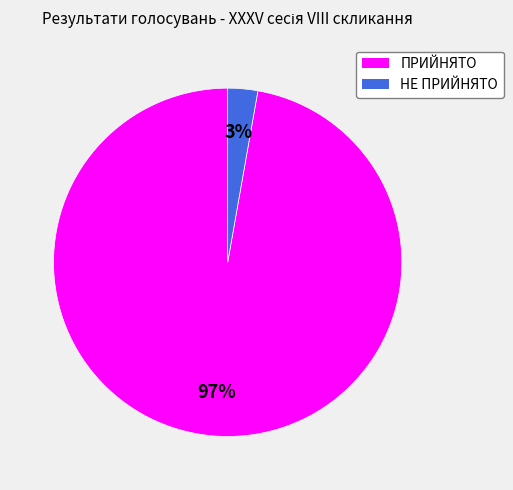

Which category accounts for the majority?

ПРИЙНЯТО